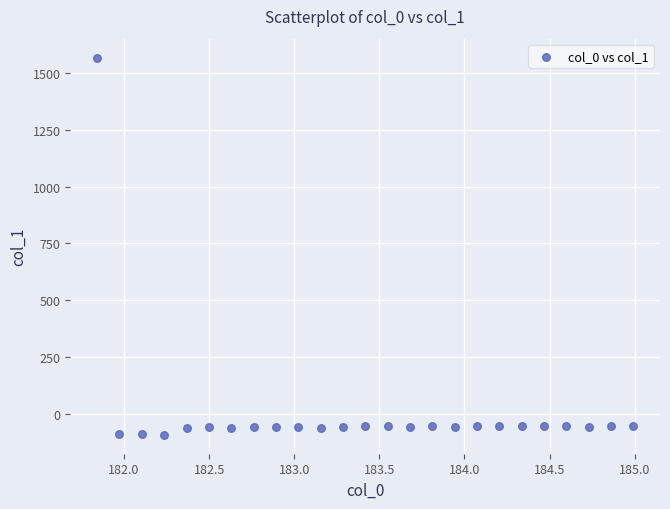

What is the range of X values (max minus min)?

3.1